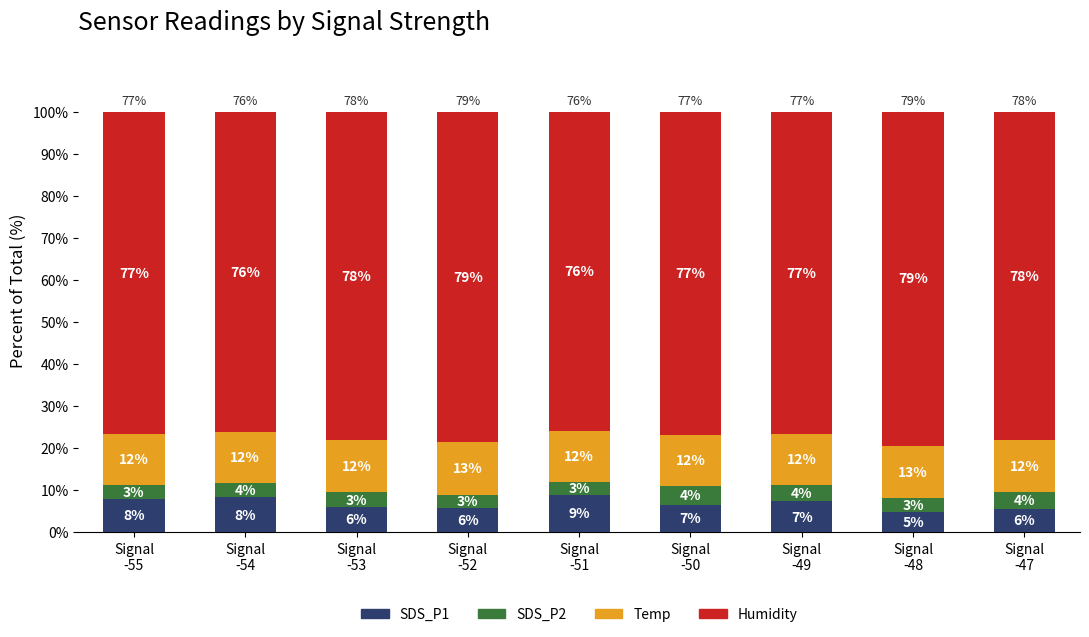

What are all the series names shown in the legend?

SDS_P1, SDS_P2, Temp, Humidity